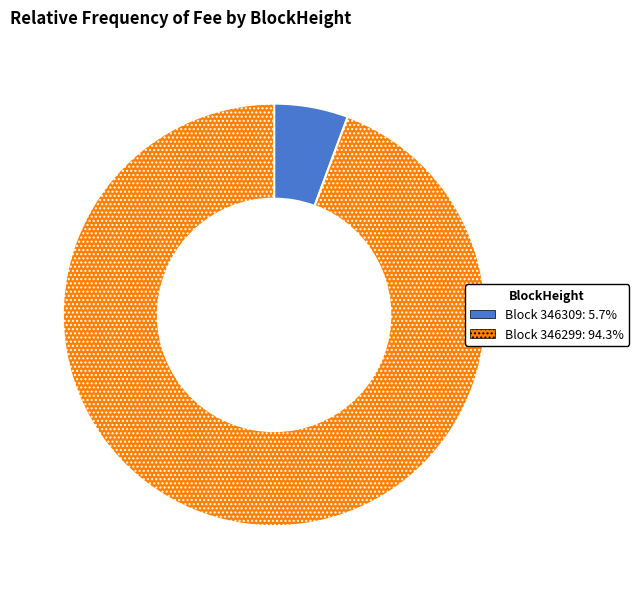

Does any single category account for the majority?

Yes